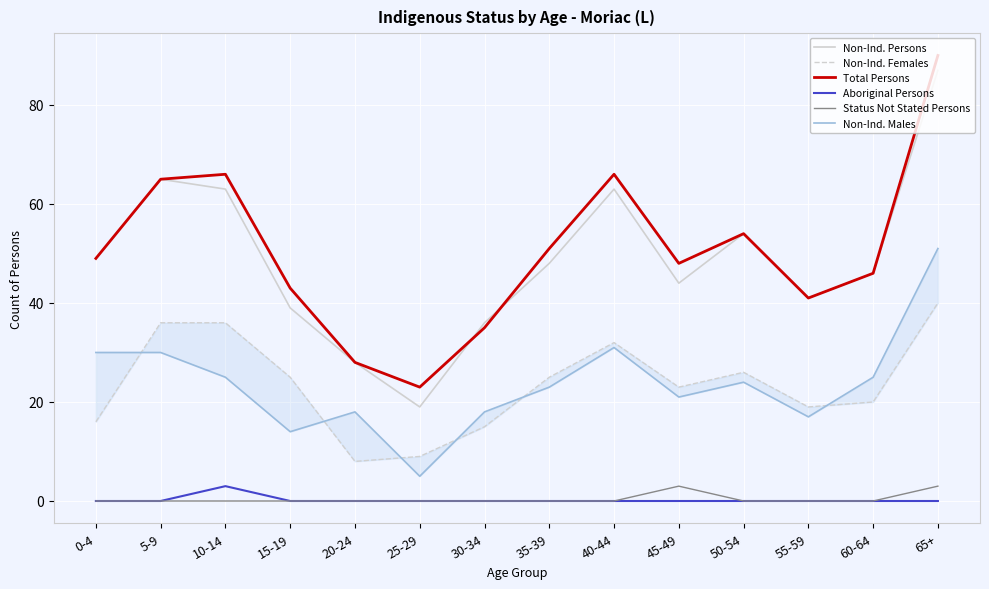

How many values in the Non-Ind. Males series exceed 24?

6